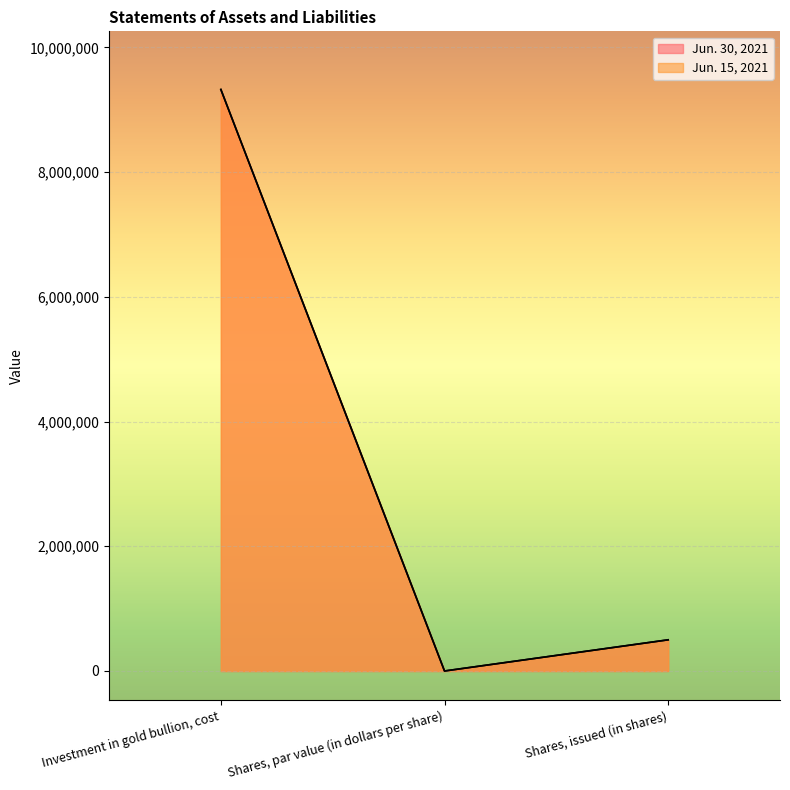

The Jun. 30, 2021 series shows 829418 at Shares, issued (in shares). True or false?

False